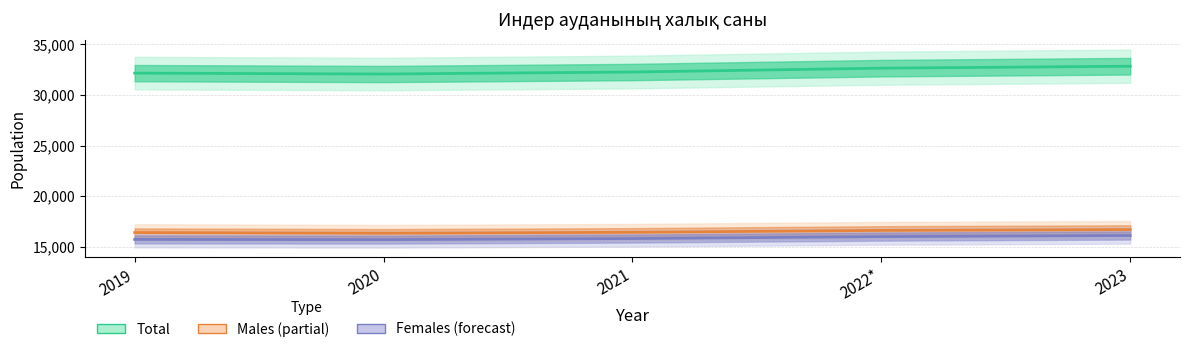

Does the chart have visible grid lines?

Yes